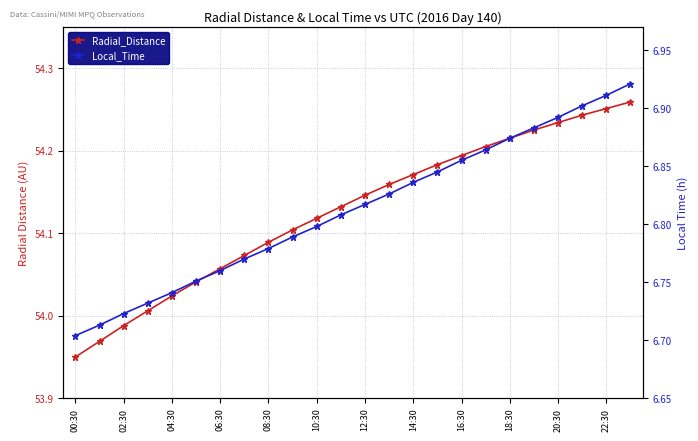

True or false: Radial_Distance has a value of 54.2 at 18:30.

True